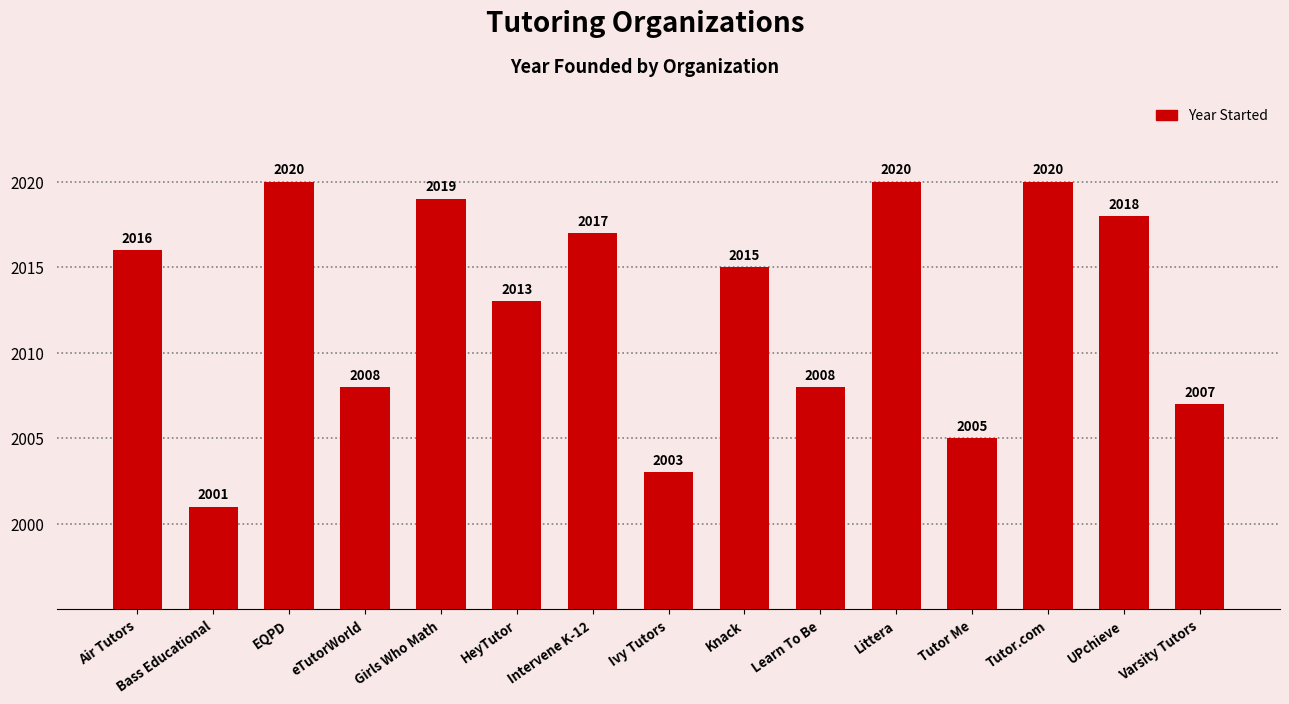

The chart shows a value of 2786 at Ivy Tutors. True or false?

False